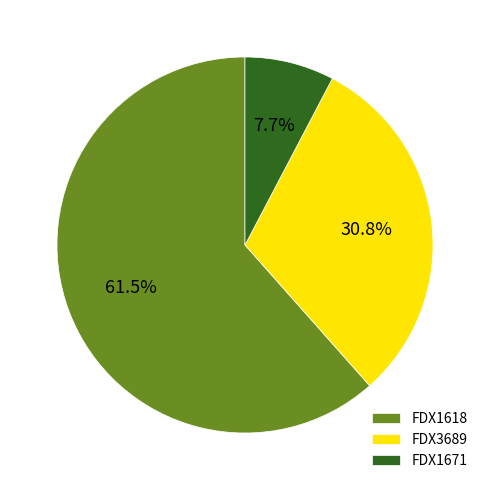

The FDX3689 slice represents 41% of the pie. True or false?

False